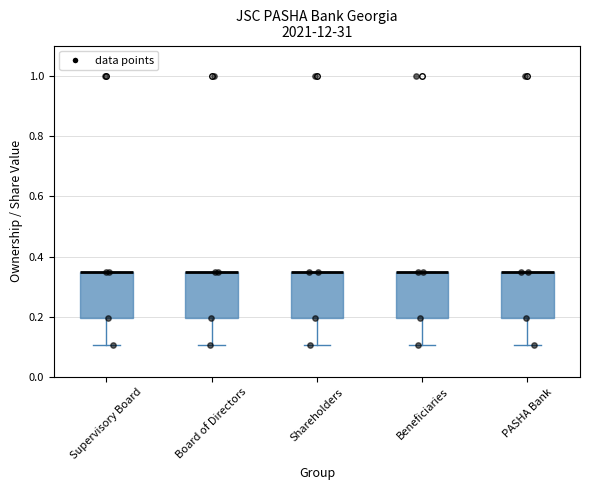

Reading left to right, transcribe this box plot: for each box, give where its median line is, the range the box spans, and where its two whiskers end, as read against the y-axis. The values are not printed on the chart, so give them approximately, as read against the axis.

Supervisory Board: median 0.34 (drawn on the box's upper edge), box 0.20 to 0.34, whiskers 0.10 to 0.34
Board of Directors: median 0.34 (drawn on the box's upper edge), box 0.20 to 0.34, whiskers 0.10 to 0.34
Shareholders: median 0.34 (drawn on the box's upper edge), box 0.20 to 0.34, whiskers 0.10 to 0.34
Beneficiaries: median 0.34 (drawn on the box's upper edge), box 0.20 to 0.34, whiskers 0.10 to 0.34
PASHA Bank: median 0.34 (drawn on the box's upper edge), box 0.20 to 0.34, whiskers 0.10 to 0.34